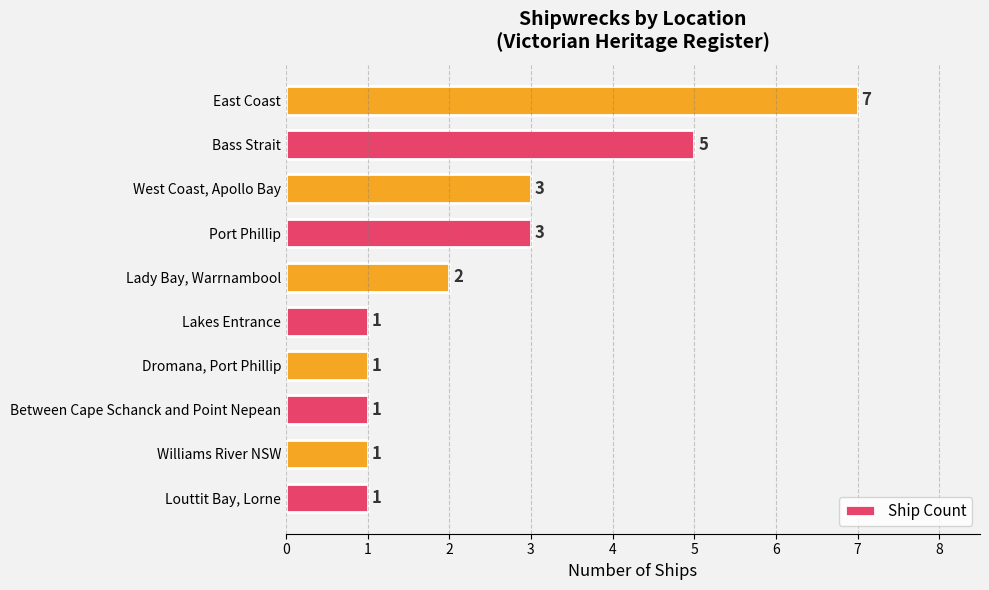

Approximately how many times larger is the value at Bass Strait compared to Louttit Bay, Lorne?

5.0